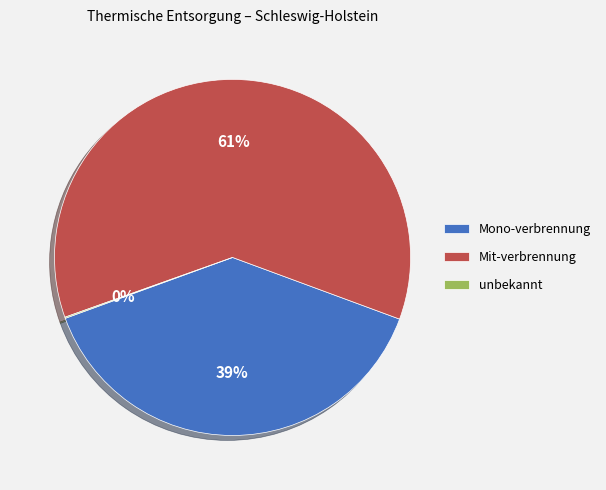

To the nearest percent, what is the average slice percentage?

33%